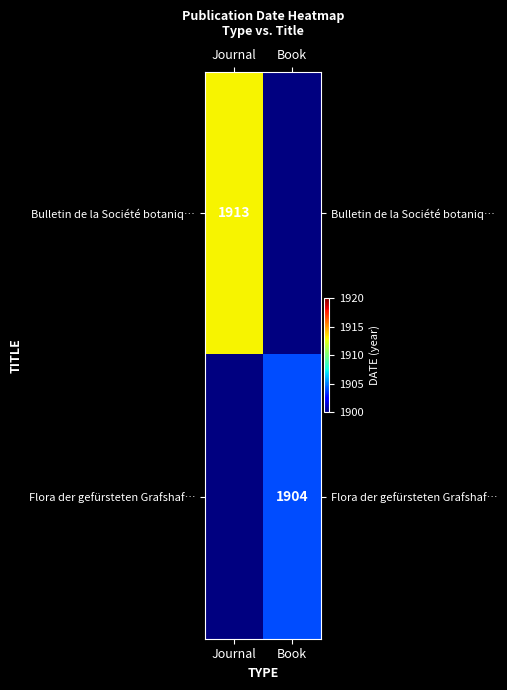

How many categories are shown in the chart?

2